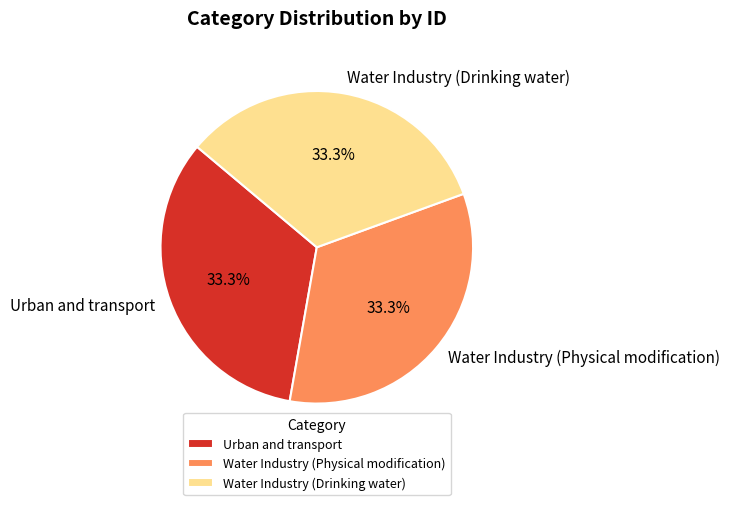

Approximately how many times larger is the value at Water Industry (Drinking water) compared to Urban and transport?

1.0